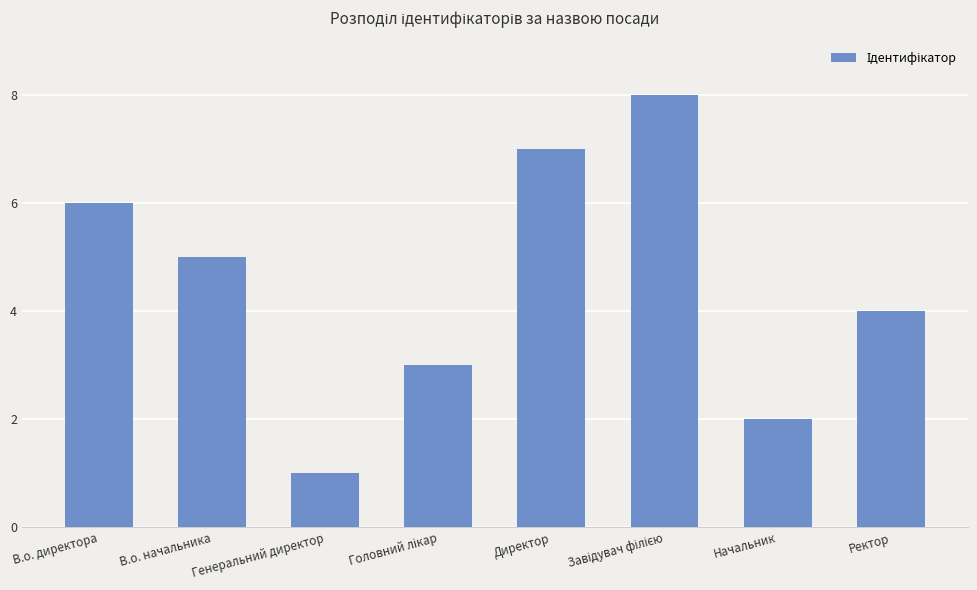

Between Генеральний директор and В.о. начальника, which is larger?

В.о. начальника